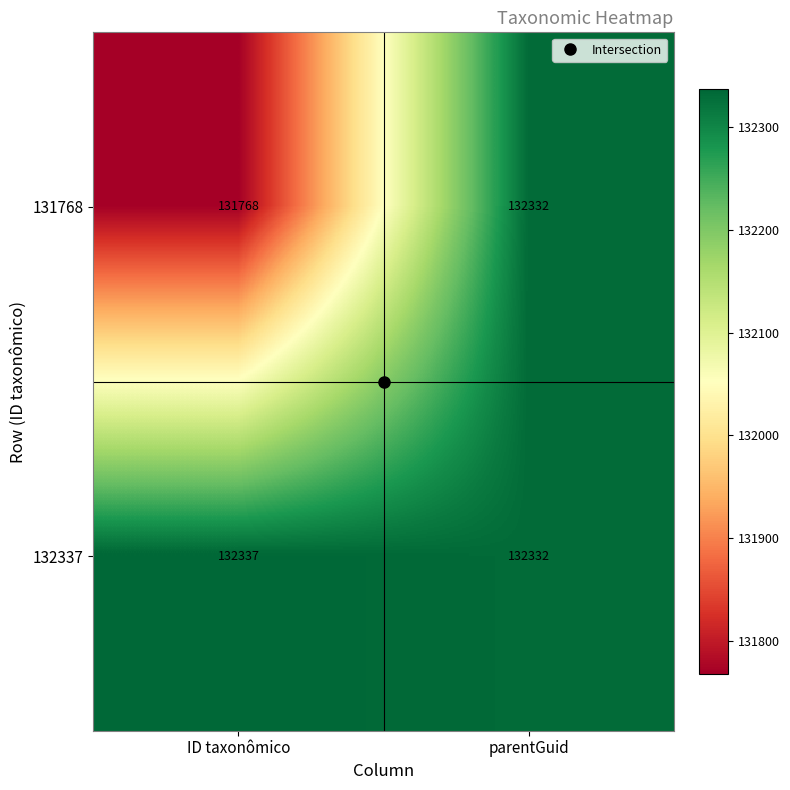

Which label corresponds to the largest value in the chart?

ID taxonômico